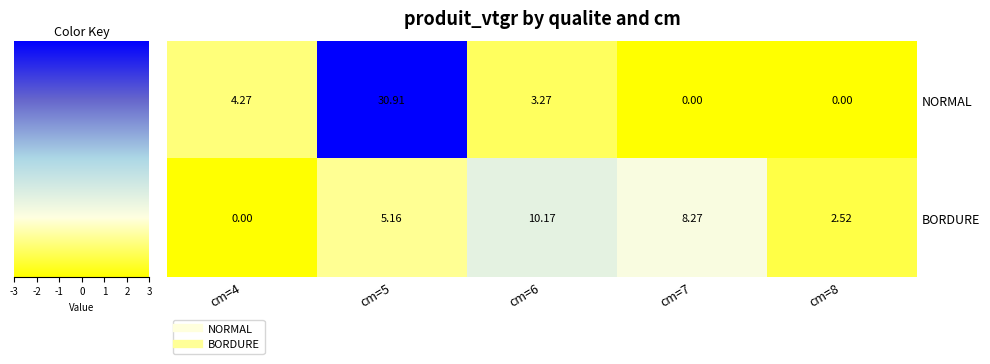

Which series has the largest range (max minus min)?

NORMAL